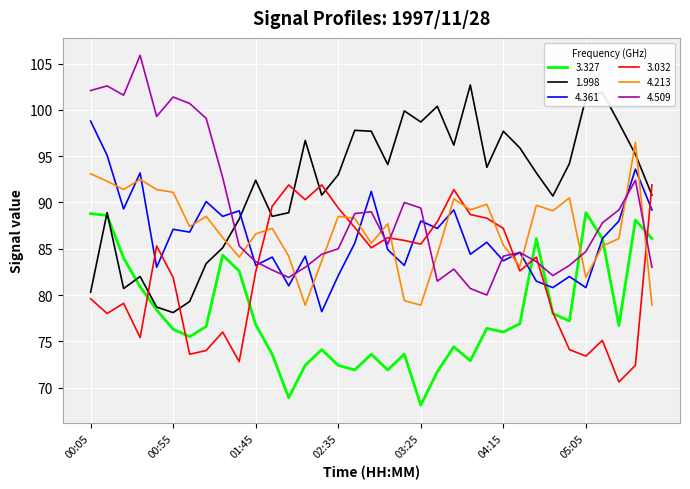

True or false: 3.327 and 4.509 intersect in this chart.

True